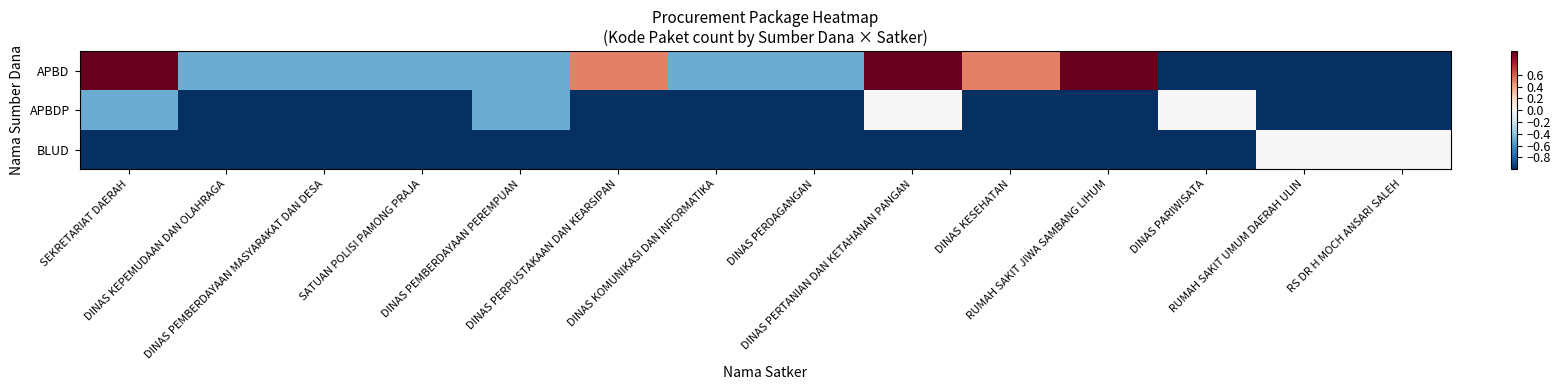

Which label corresponds to the largest value in the chart?

SEKRETARIAT DAERAH